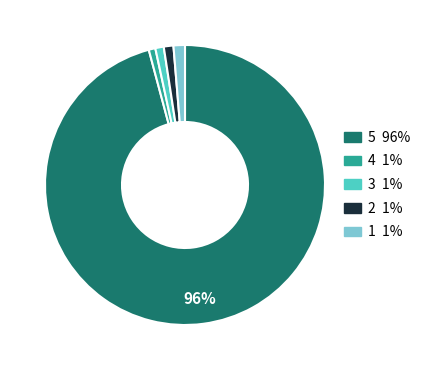

True or false: 3 accounts for 1% of the total.

True